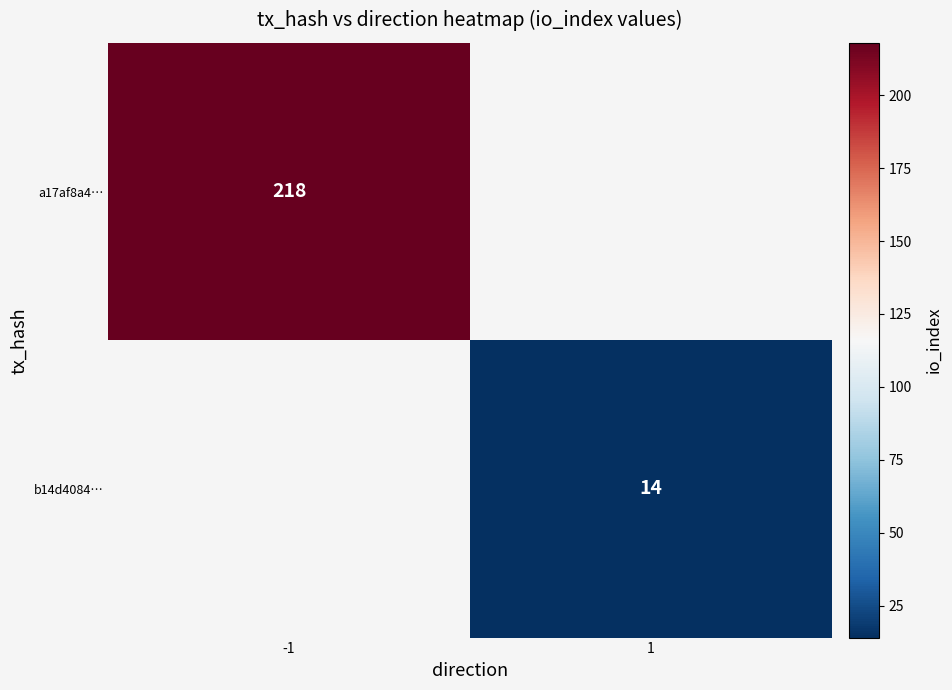

Is it true that a17af8a4… equals 54 at -1?

False